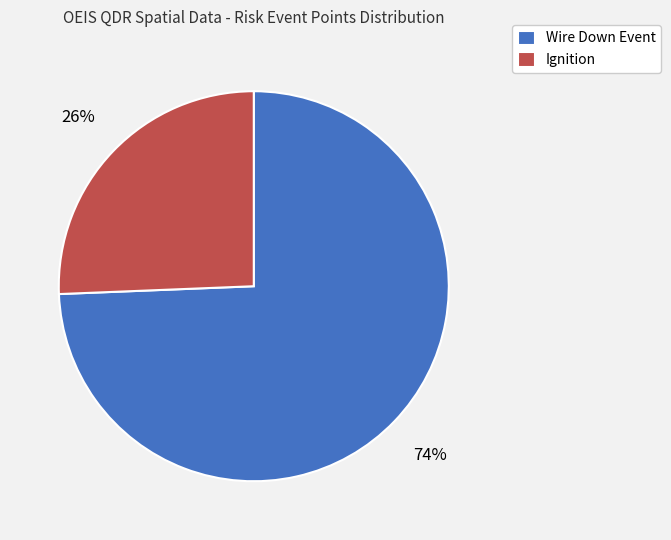

Is it true that Ignition is 34% of the pie?

False